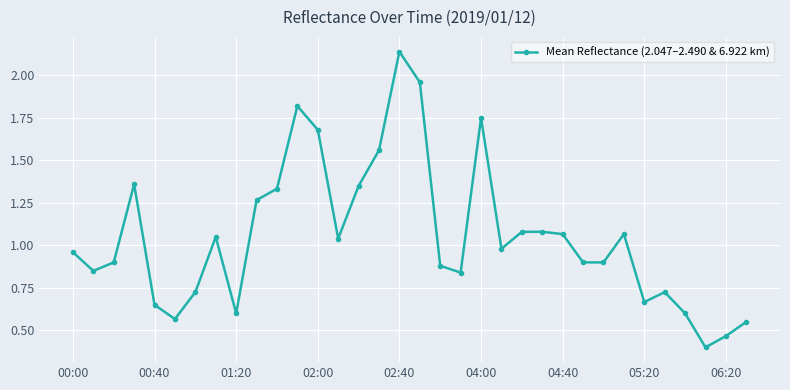

What is the smallest value displayed?

0.4